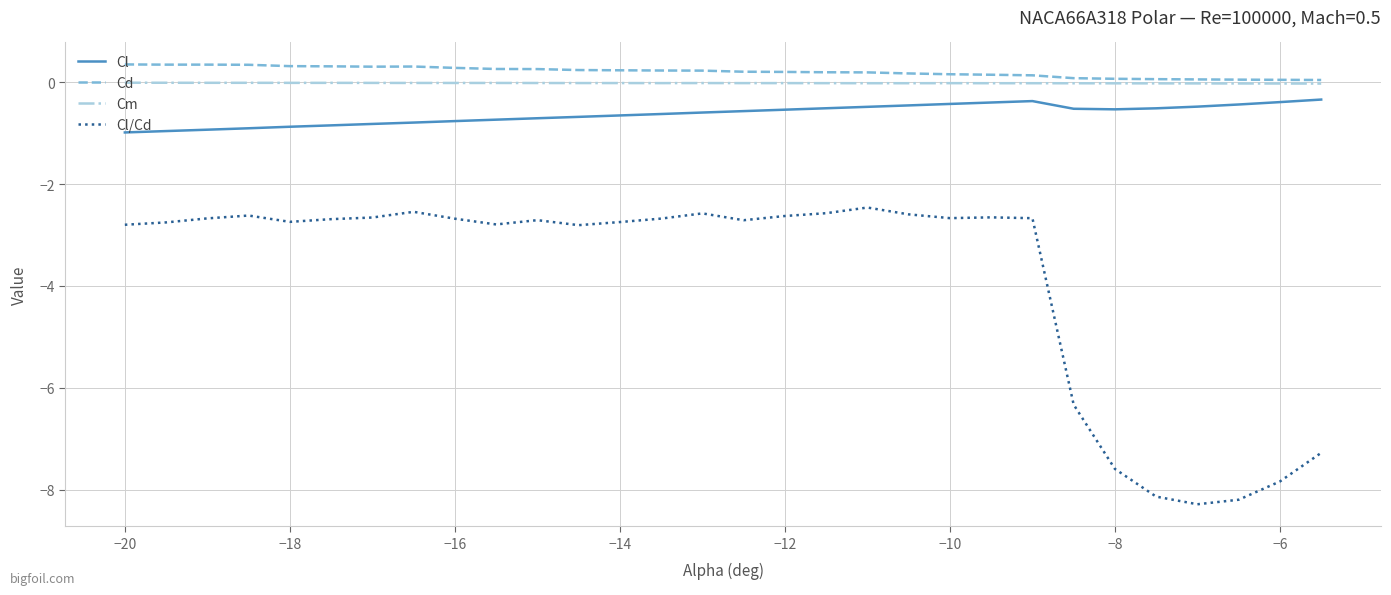

What is the maximum value for Cd?

0.4